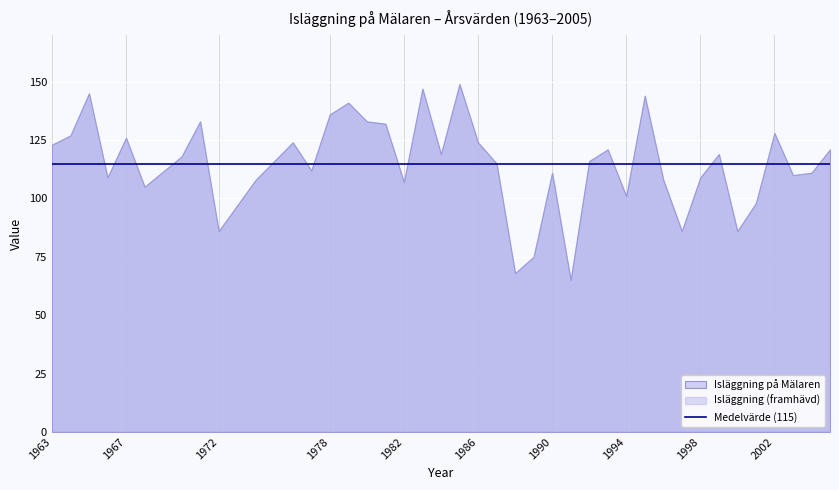

Where is the first local minimum?

1966